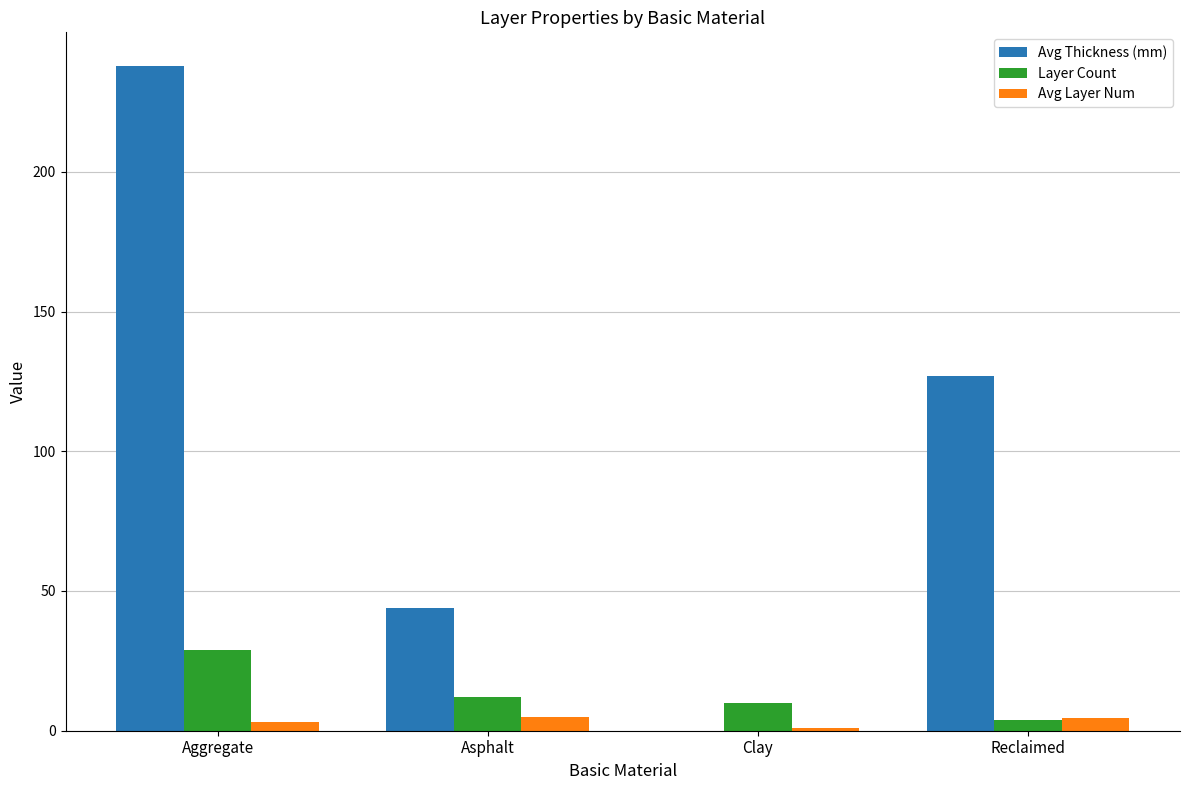

Which series changed the most between Aggregate and Clay?

Avg Thickness (mm)